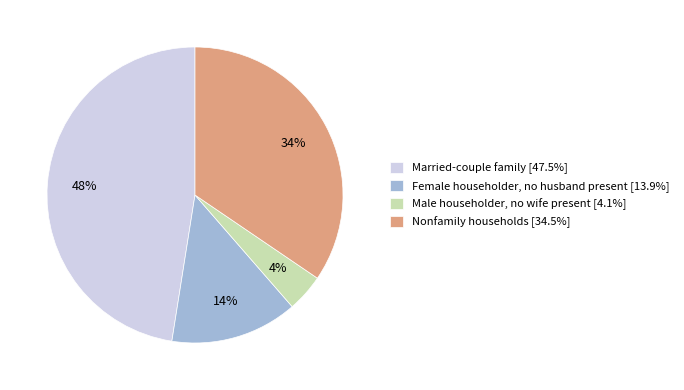

What is the largest slice in the pie chart?

Married-couple family